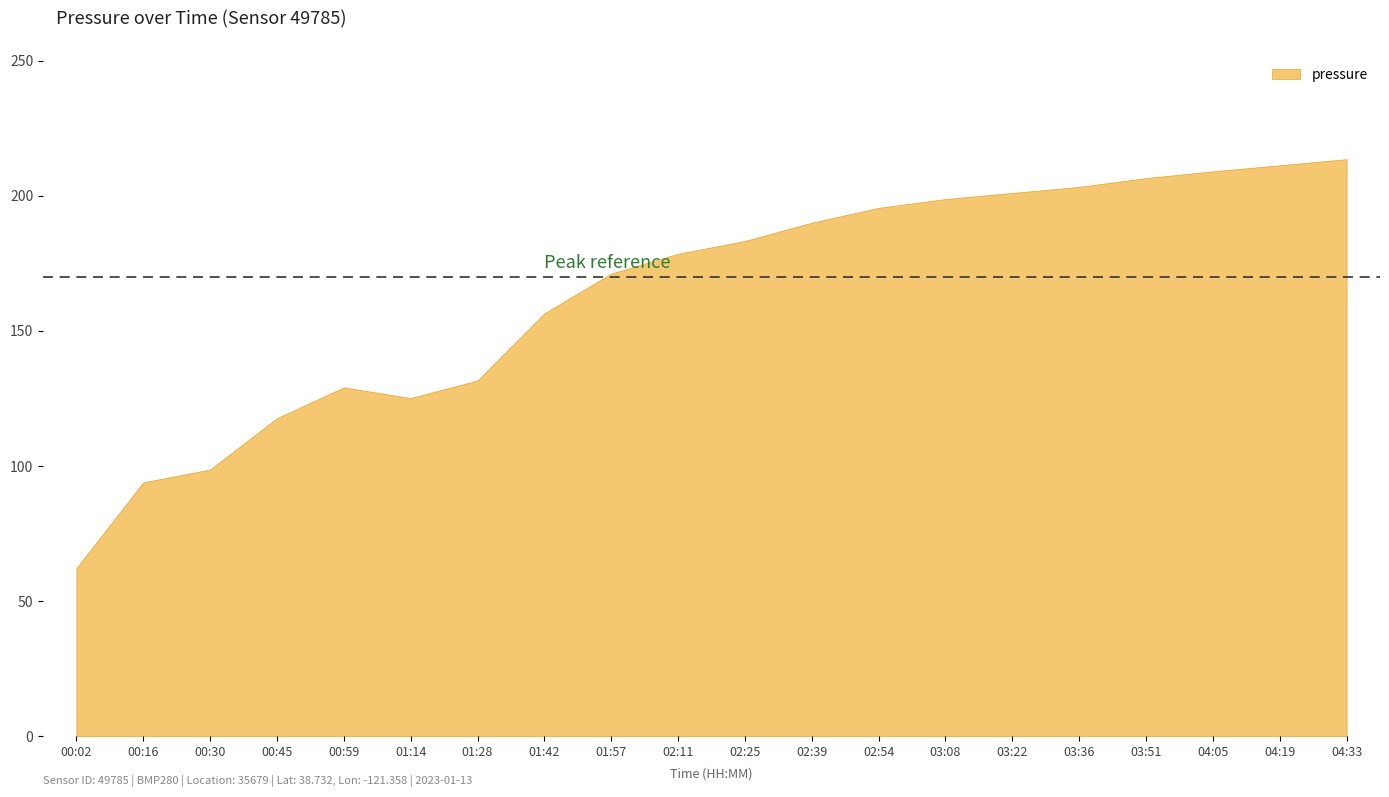

True or false: there are more than 0 points higher than both neighbors.

True